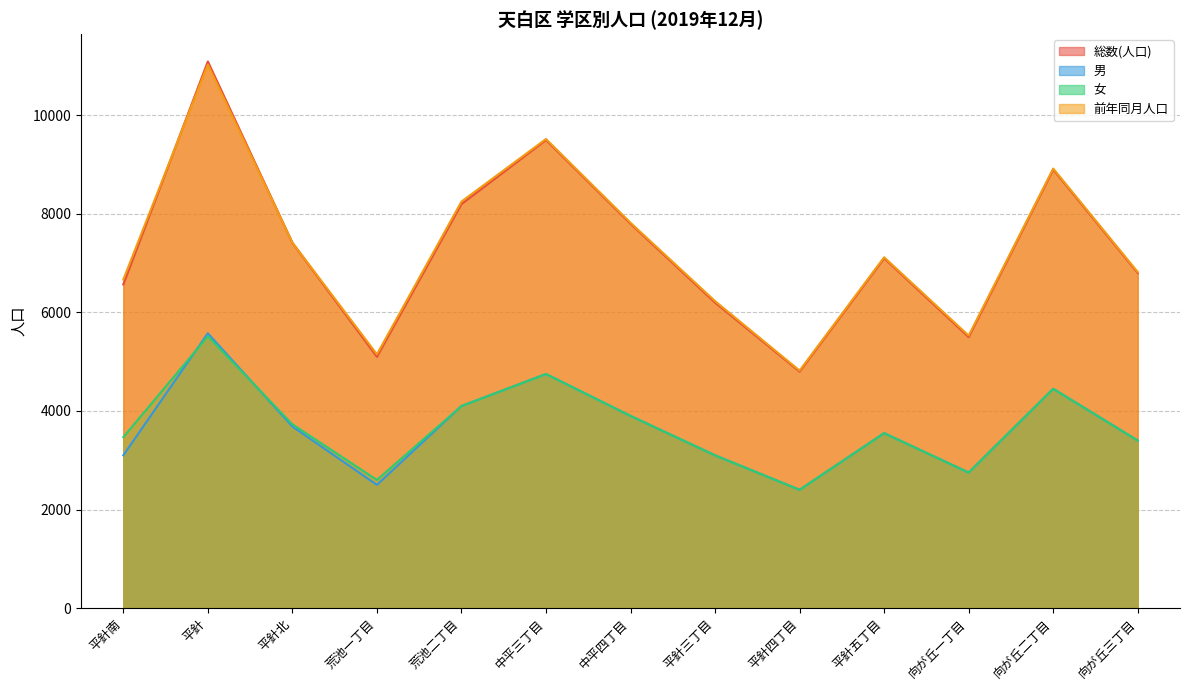

At which category does 前年同月人口 reach its first local peak?

平針